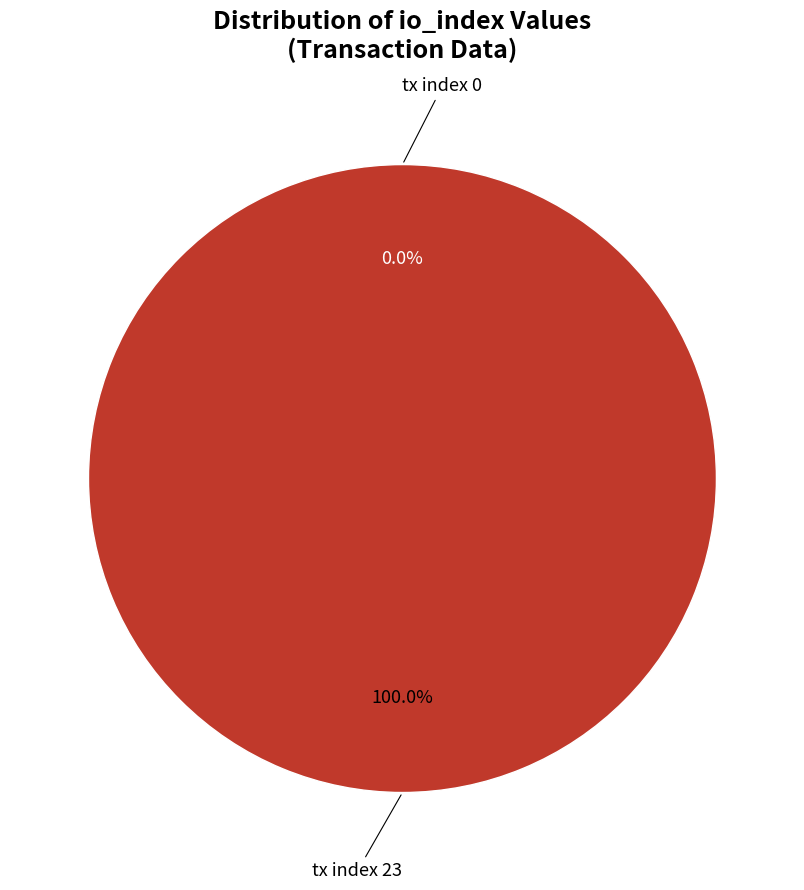

How many segments does this pie chart have?

2